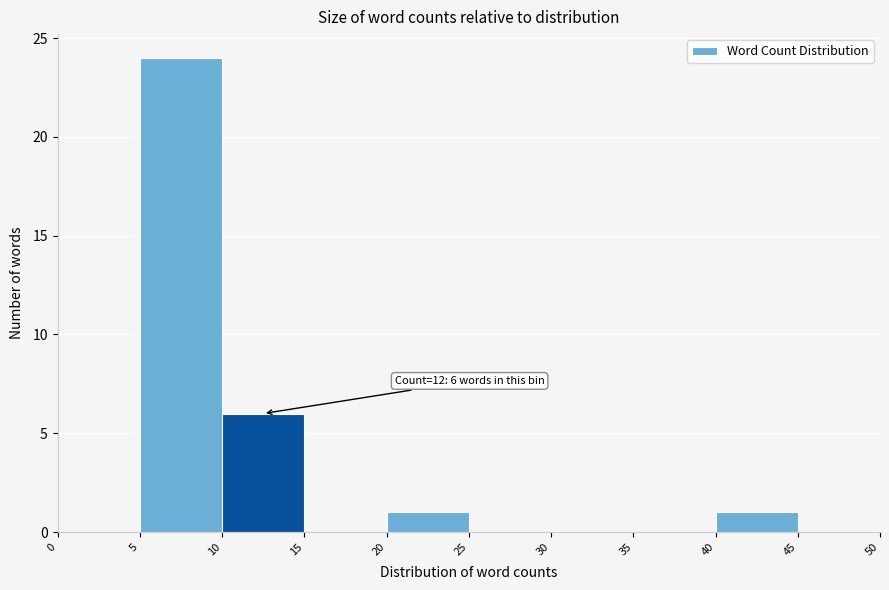

Over which range of the x-axis is the bar tallest?

5 to 10